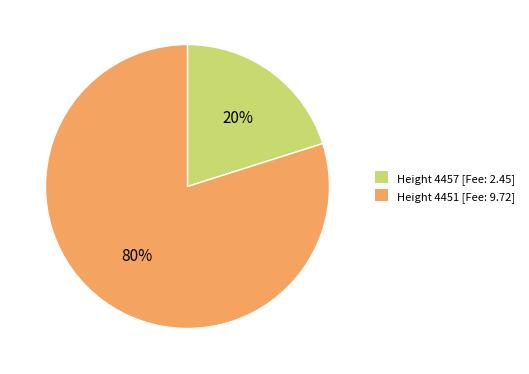

The Height 4457 slice represents 20% of the pie. True or false?

True